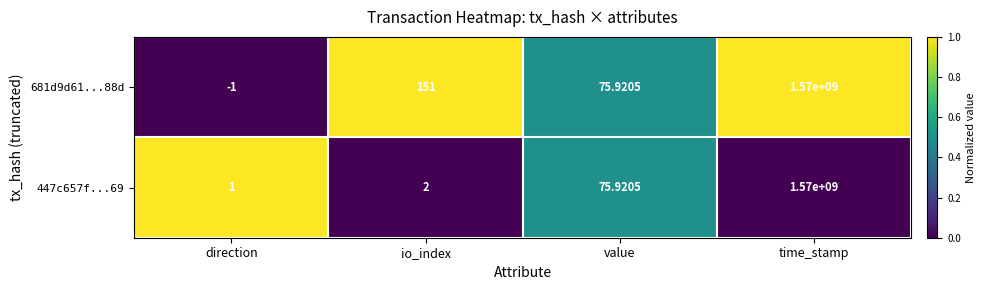

At which category is the sum across all series the highest?

time_stamp